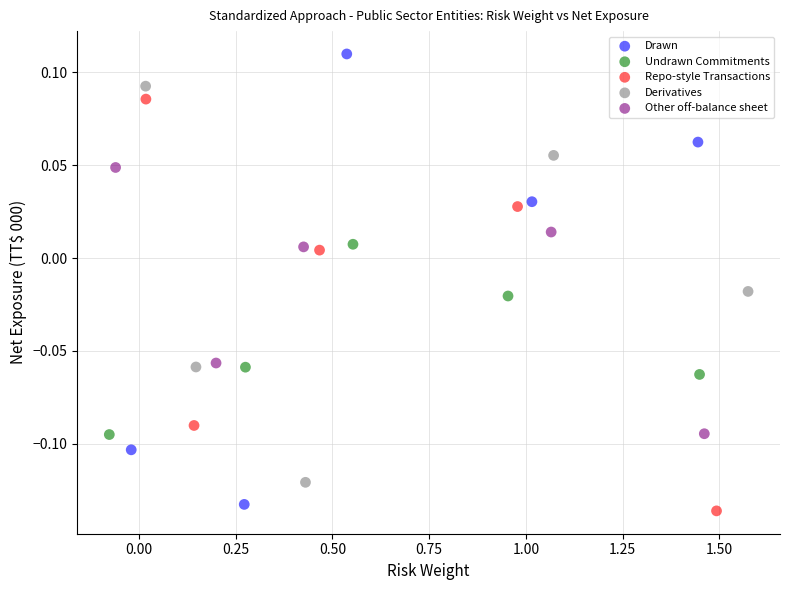

Which series has the largest Y range (max minus min)?

Drawn